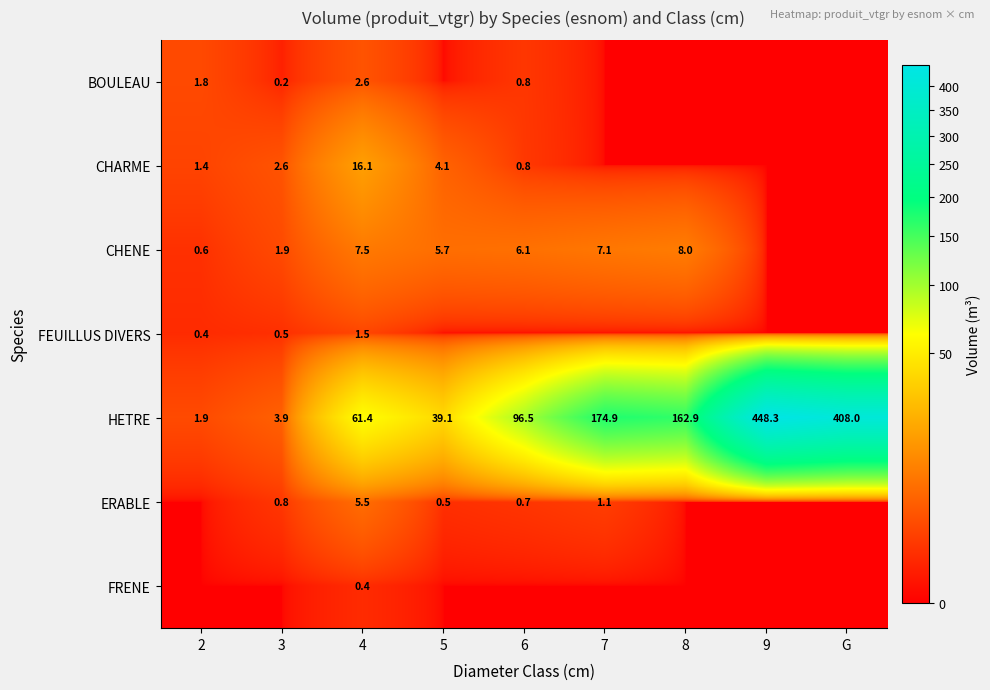

At 4, list the series in order from largest to smallest.

HETRE, CHARME, CHENE, ERABLE, BOULEAU, FEUILLUS DIVERS, FRENE